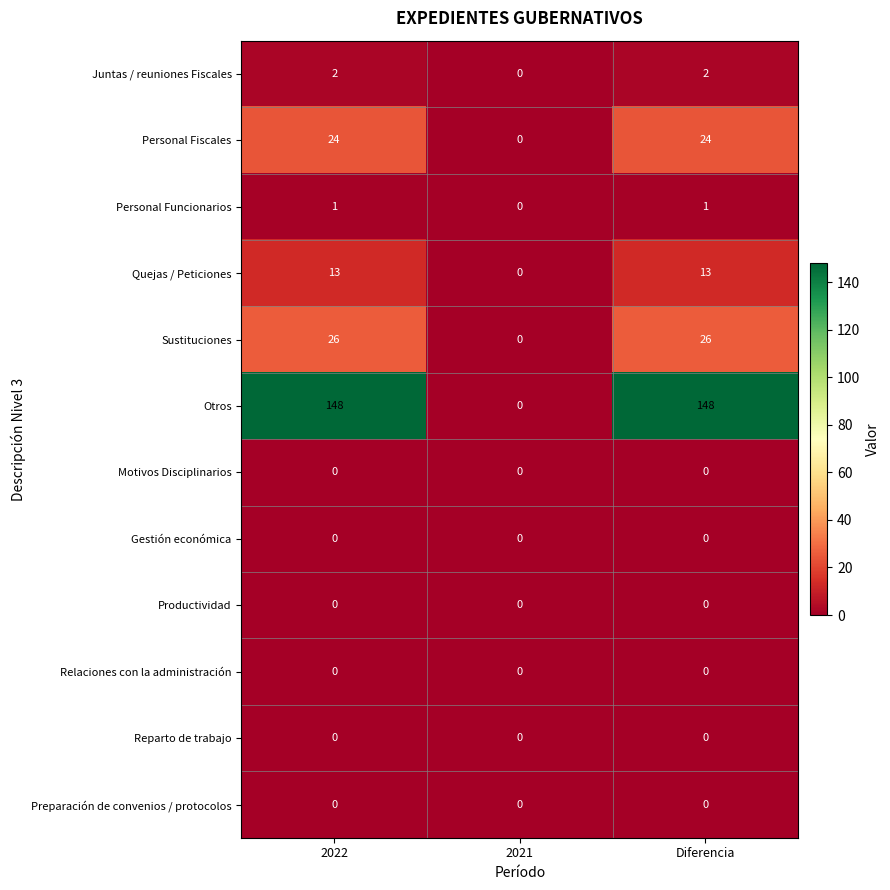

What is the sum of the Personal Fiscales values at 2022 and Diferencia?

48